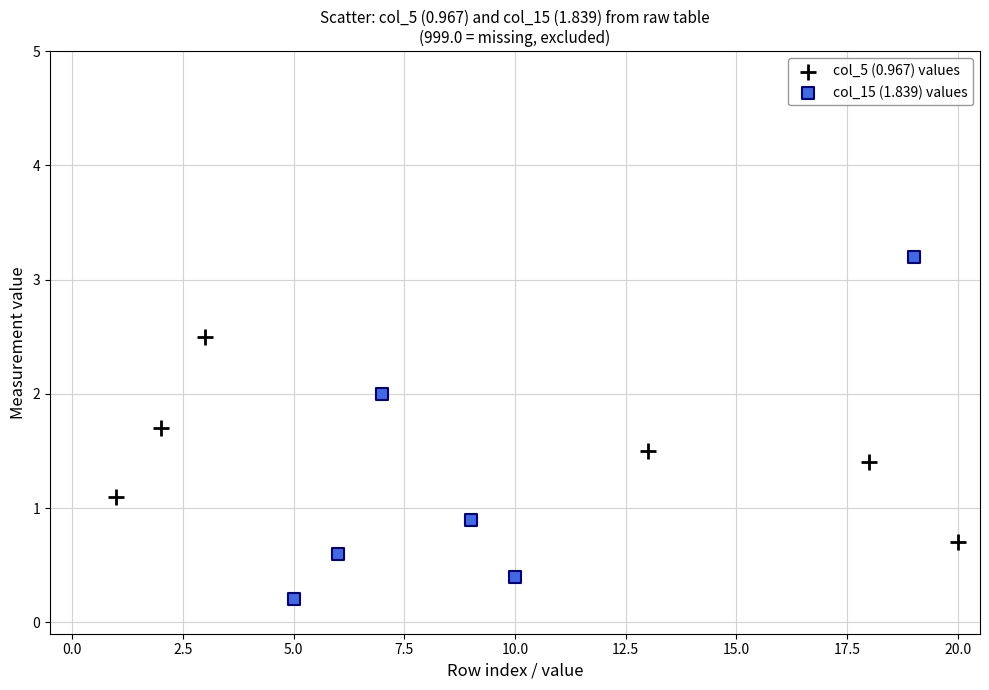

What are all the series names shown in the legend?

col_5 (0.967) values, col_15 (1.839) values